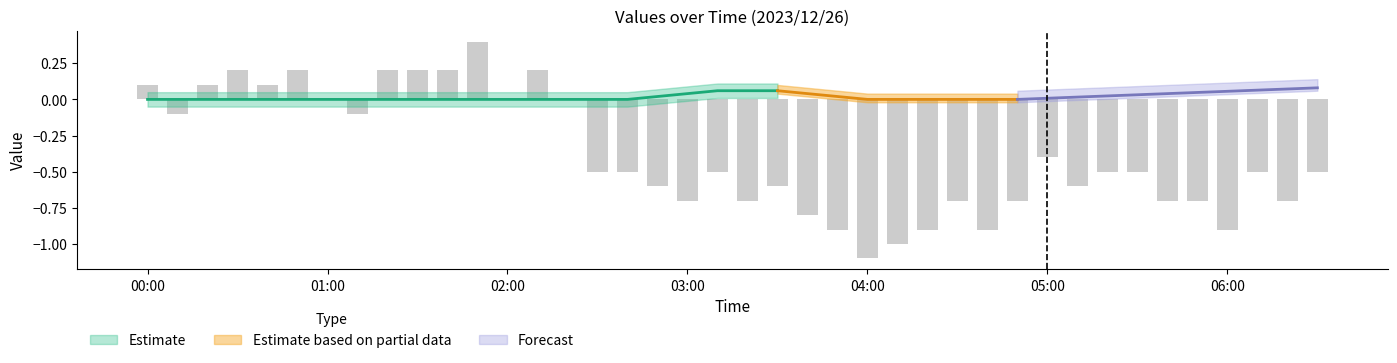

What is the difference between the maximum and minimum values?

1.5